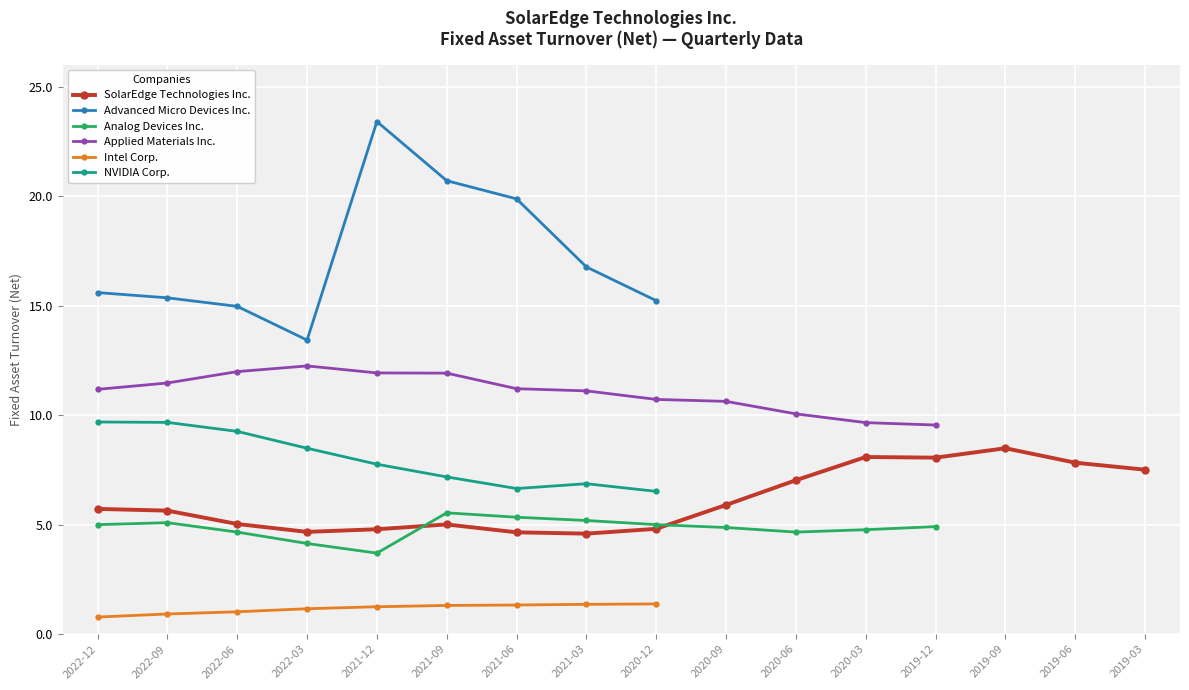

True or false: SolarEdge Technologies Inc. has more than 0 points higher than both neighbors.

True